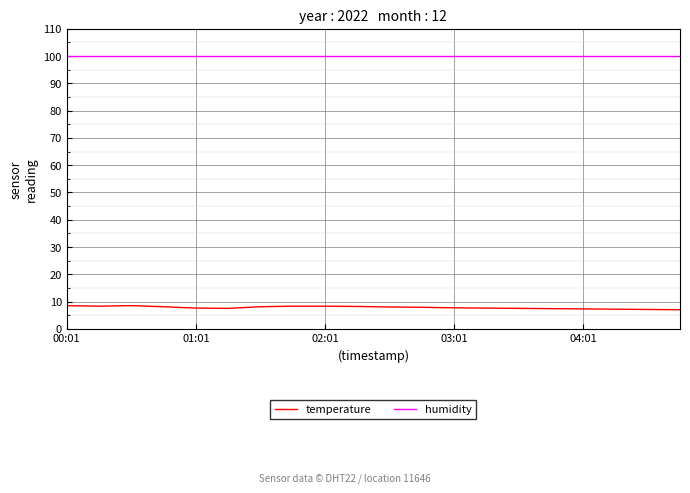

How many lines are shown in the chart?

2